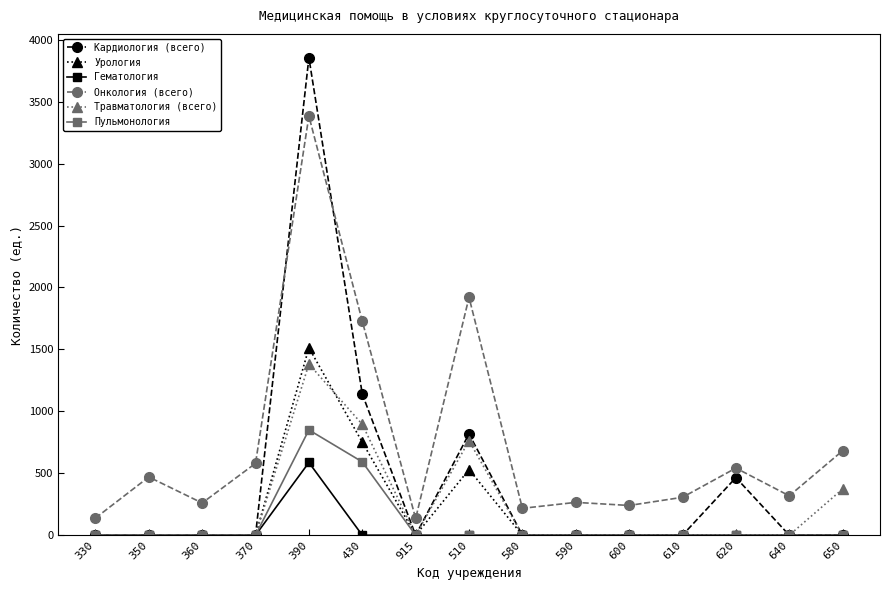

What is the highest value of the Урология series?

1513